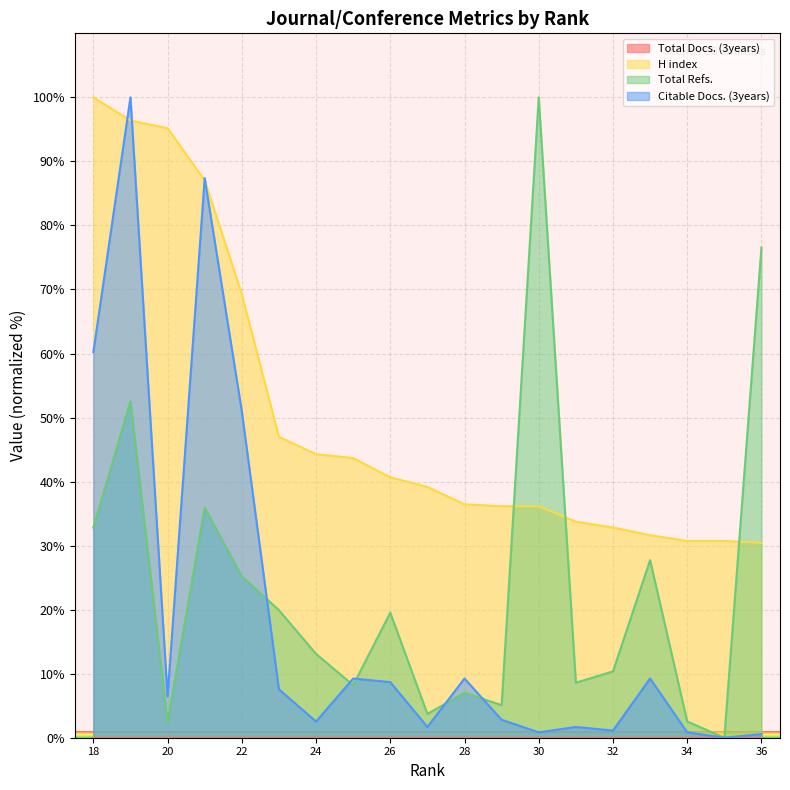

Which series has the largest total across all categories?

H index